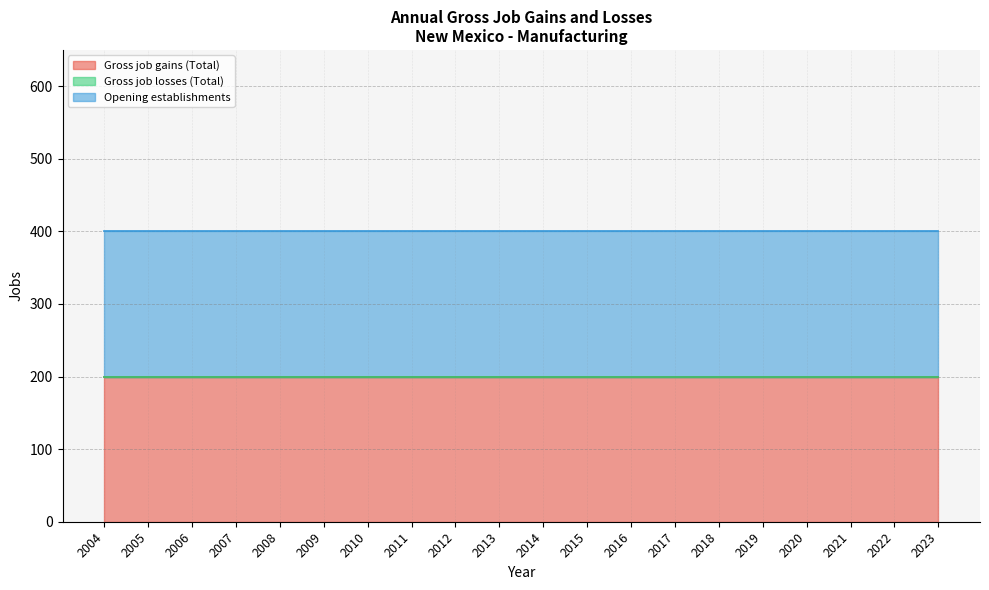

Reading left to right, extract all data points from this chart.

Gross job gains (Total): 2004=200	2005=200	2006=200	2007=200	2008=200	2009=200	2010=200	2011=200	2012=200	2013=200	2014=200	2015=200	2016=200	2017=200	2018=200	2019=200	2020=200	2021=200	2022=200	2023=200
Gross job losses (Total): 2004=0	2005=0	2006=0	2007=0	2008=0	2009=0	2010=0	2011=0	2012=0	2013=0	2014=0	2015=0	2016=0	2017=0	2018=0	2019=0	2020=0	2021=0	2022=0	2023=0
Opening establishments: 2004=200	2005=200	2006=200	2007=200	2008=200	2009=200	2010=200	2011=200	2012=200	2013=200	2014=200	2015=200	2016=200	2017=200	2018=200	2019=200	2020=200	2021=200	2022=200	2023=200